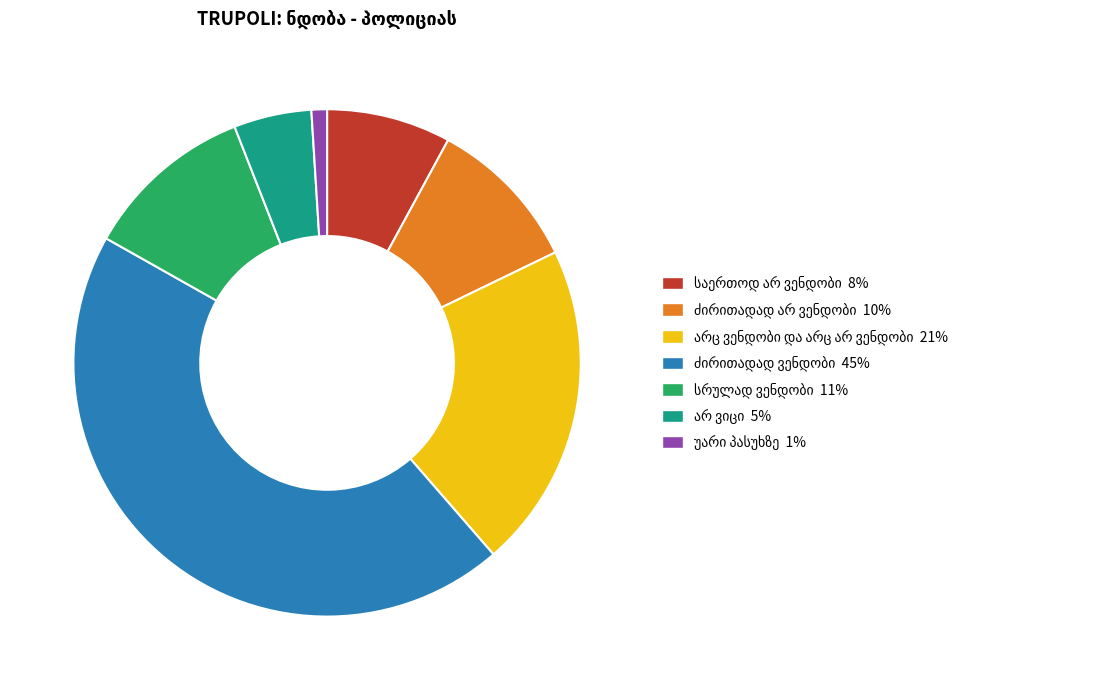

Does any single category account for the majority?

No